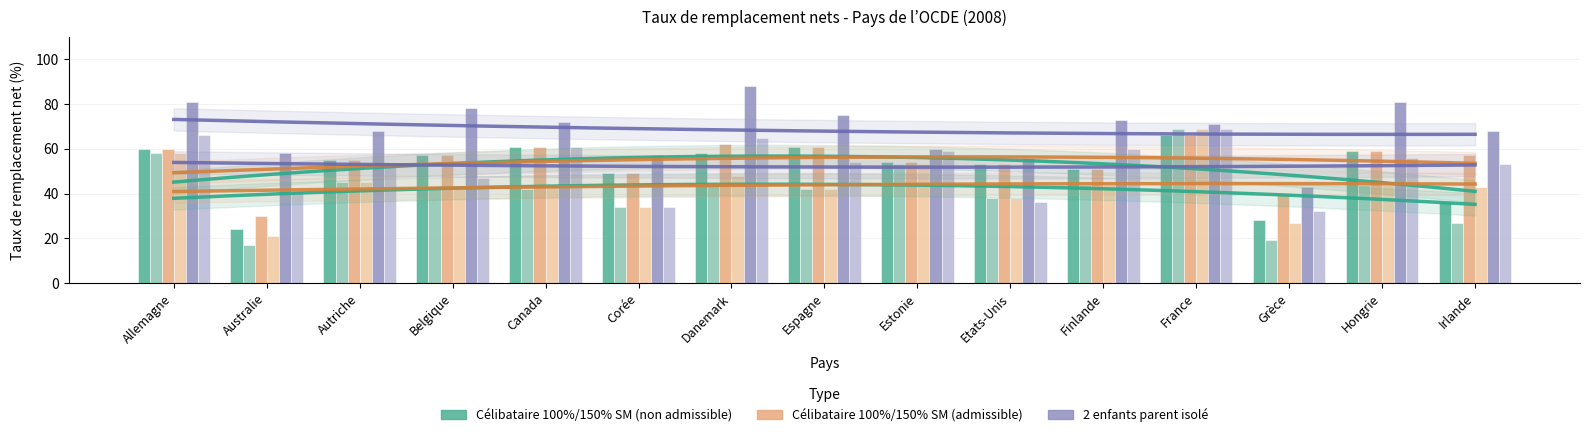

Where is 2 enfants parent isolé 67% SM (non admissible) nearest to the value 65?

Autriche